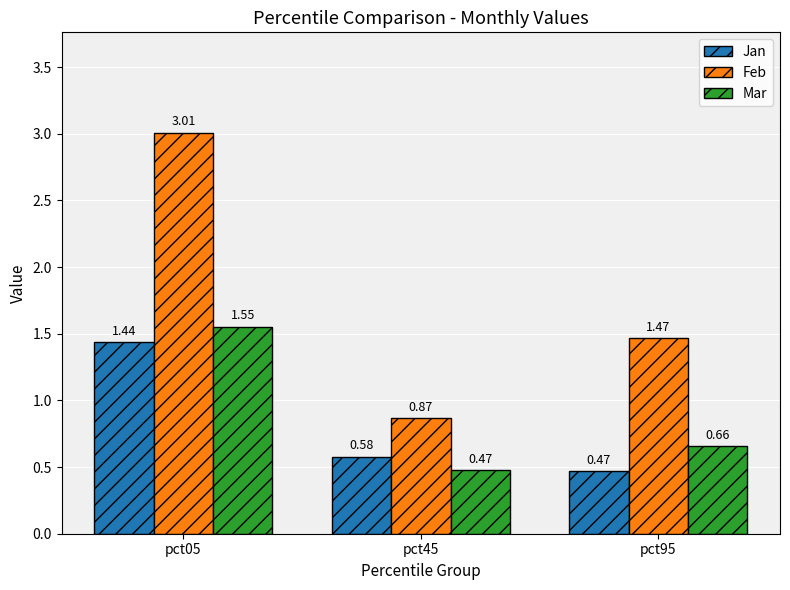

At which category is the sum across all series the highest?

pct05